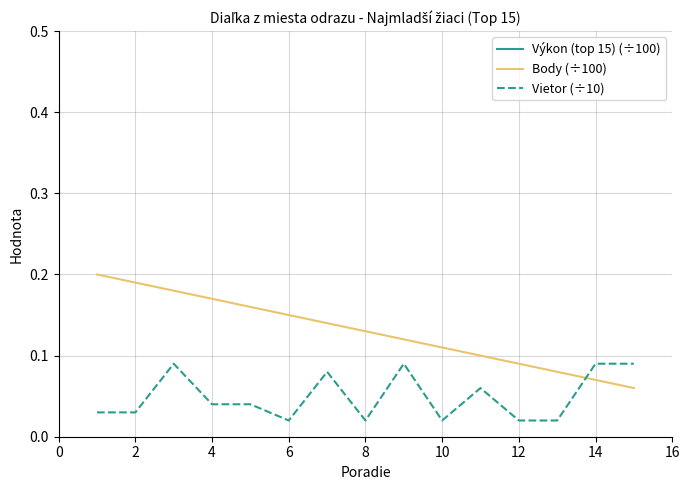

After their last crossing, which series has the higher values: Body (÷100) or Vietor (÷10)?

Vietor (÷10)